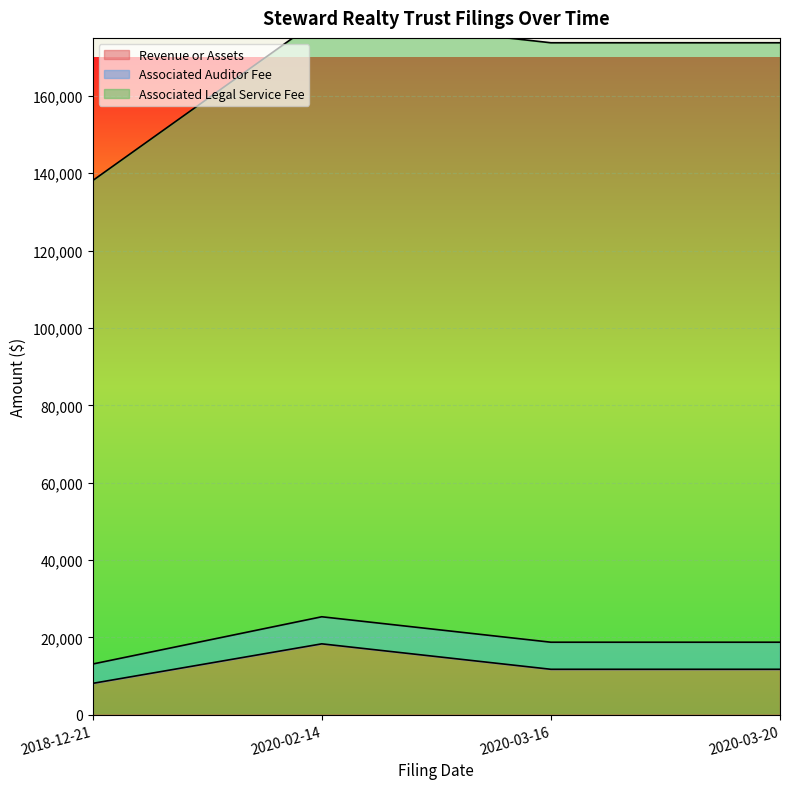

Count the Revenue or Assets values in the range 11742 to 18322.

3